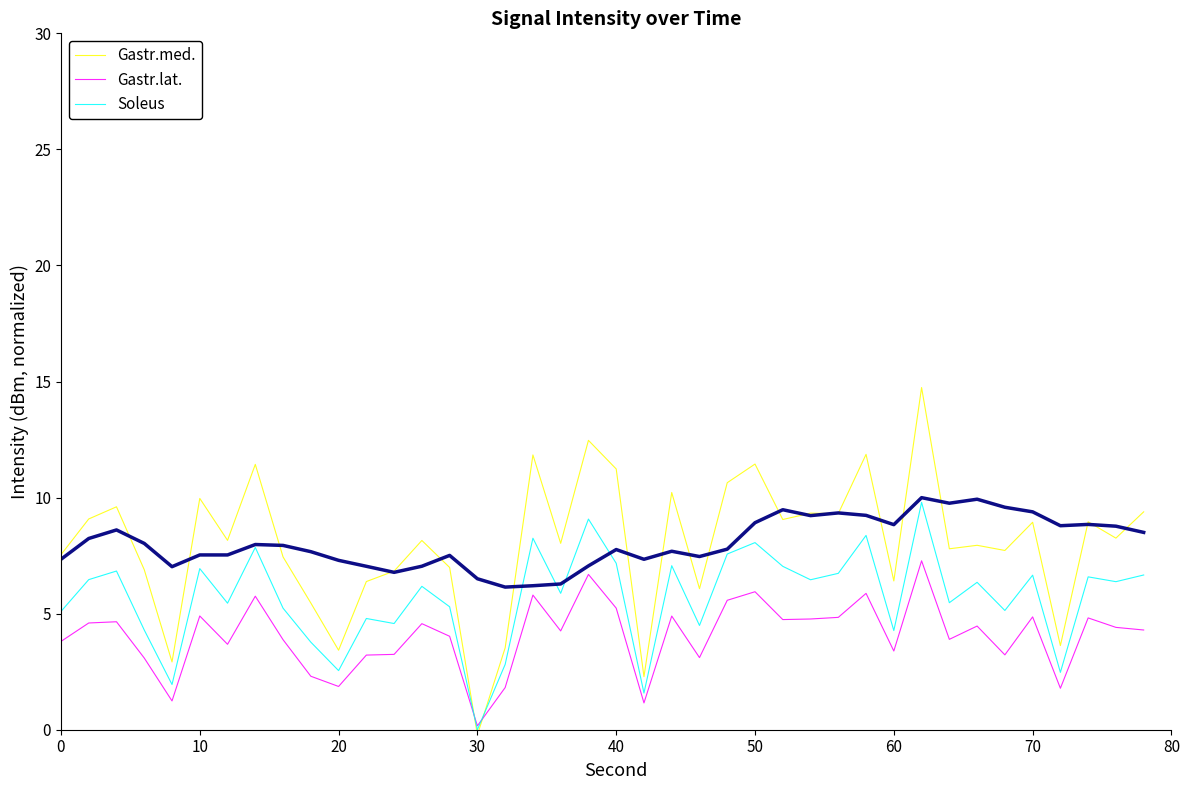

True or false: Gastr.lat. and Gastr.med. cross at least once.

True